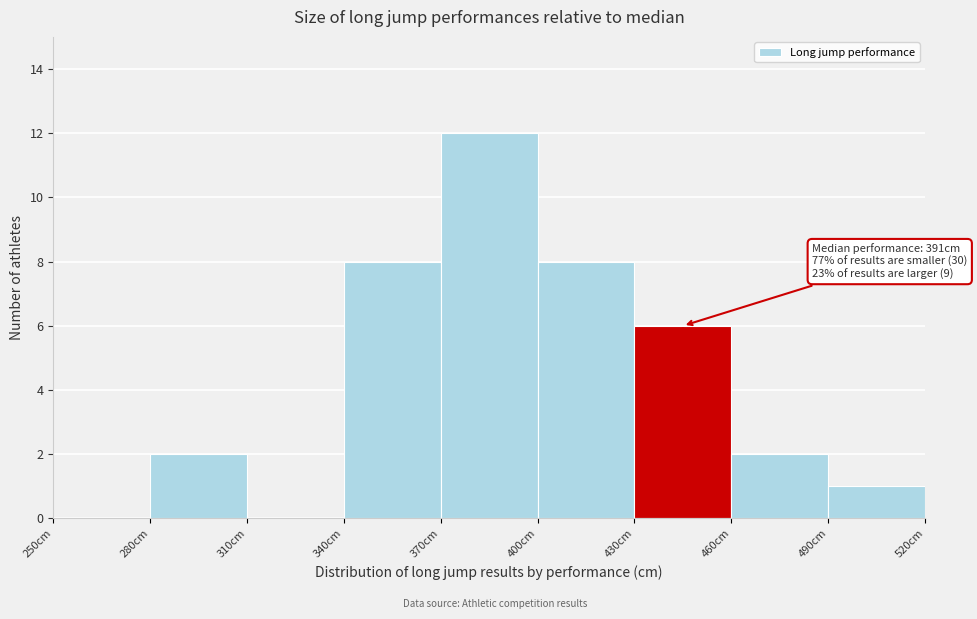

Which range on the x-axis has the tallest bar?

370 to 400